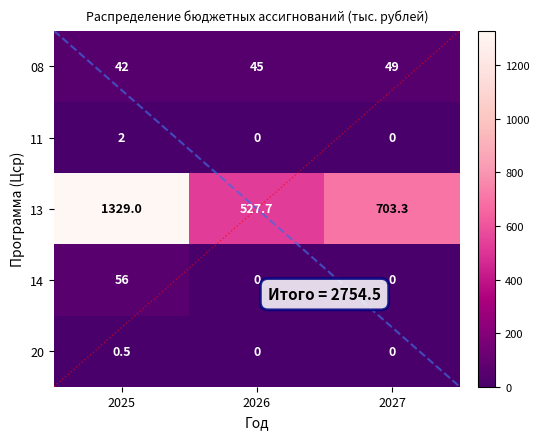

The value of 08 at 2027 is 49.0. True or false?

True